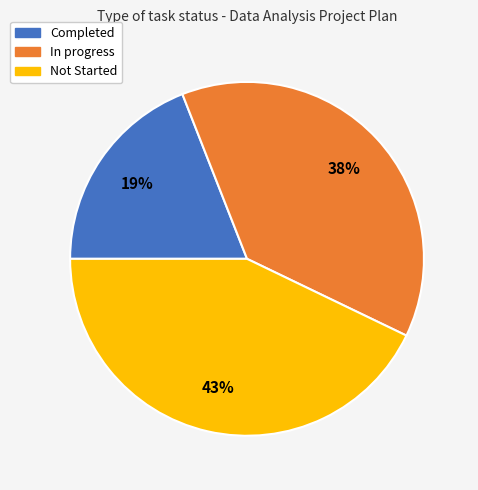

True or false: In progress accounts for 46% of the total.

False